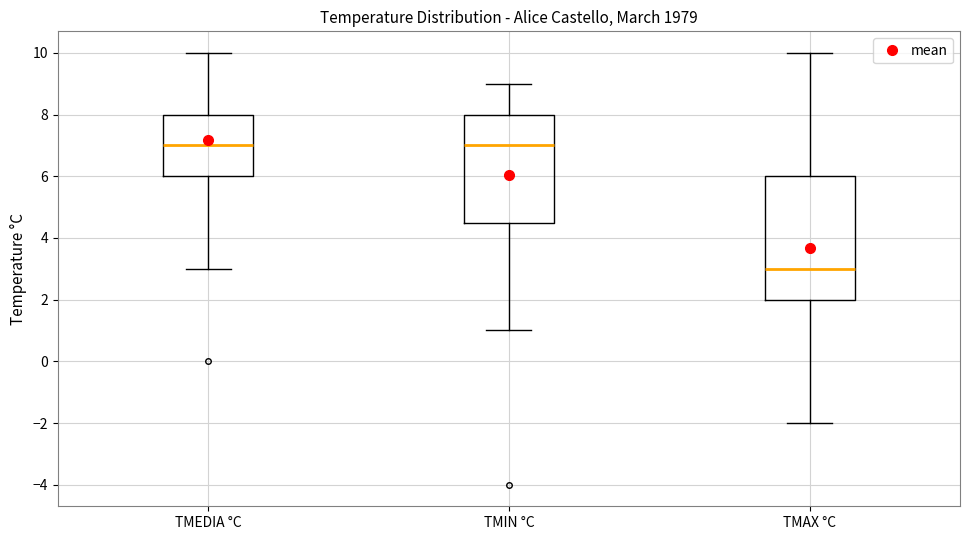

Comparing the boxes themselves (not the whiskers), which one is the tallest?

TMAX °C